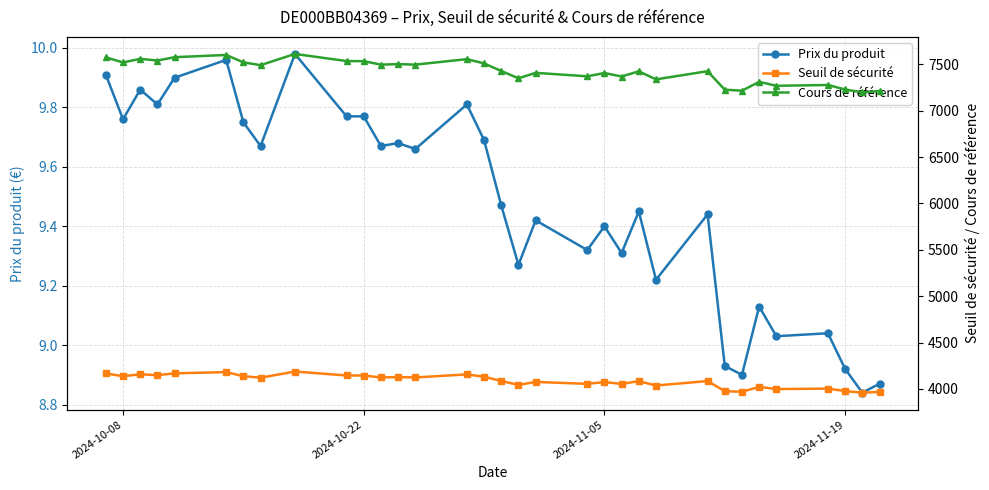

True or false: Prix du produit and Seuil de sécurité cross at least once.

False